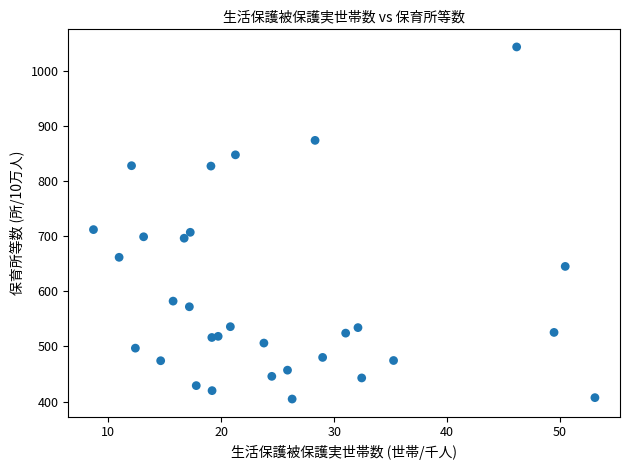

What is the range of Y values (max minus min)?

638.0